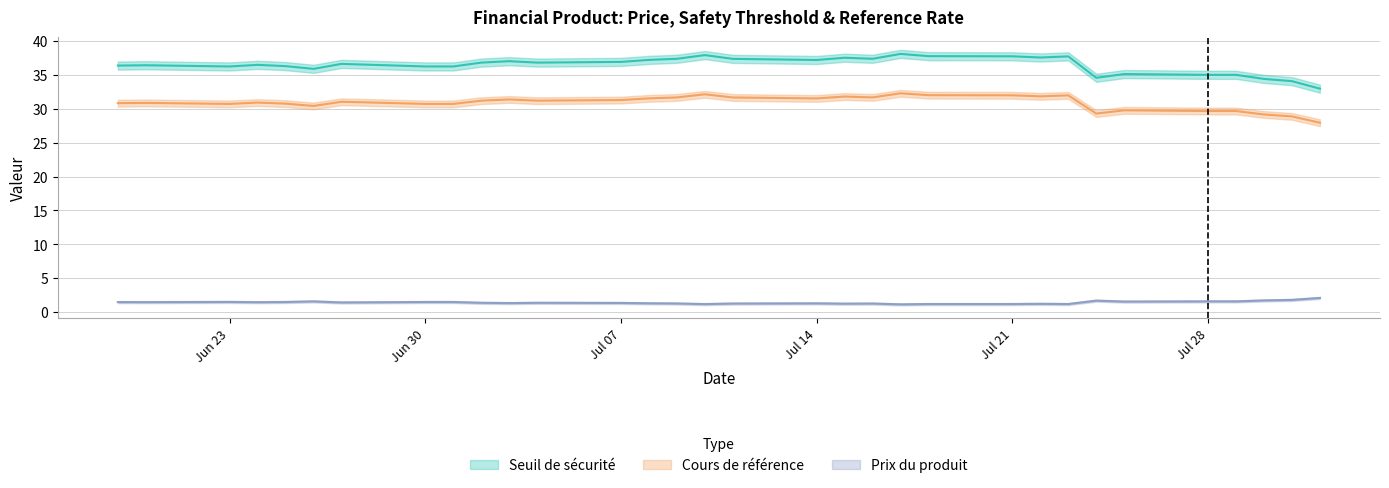

How many series are shown in this chart?

3